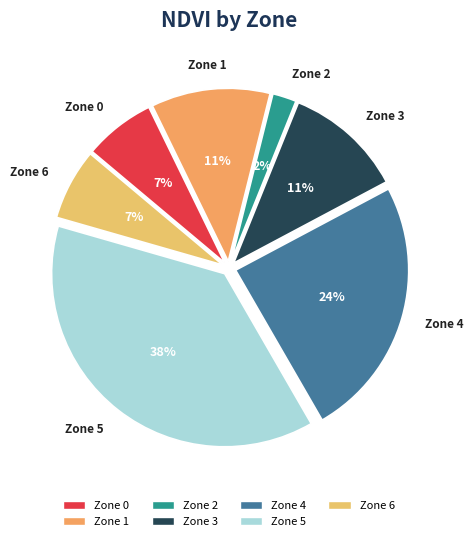

Approximately how many times larger is the value at Zone 2 compared to Zone 0?

0.3